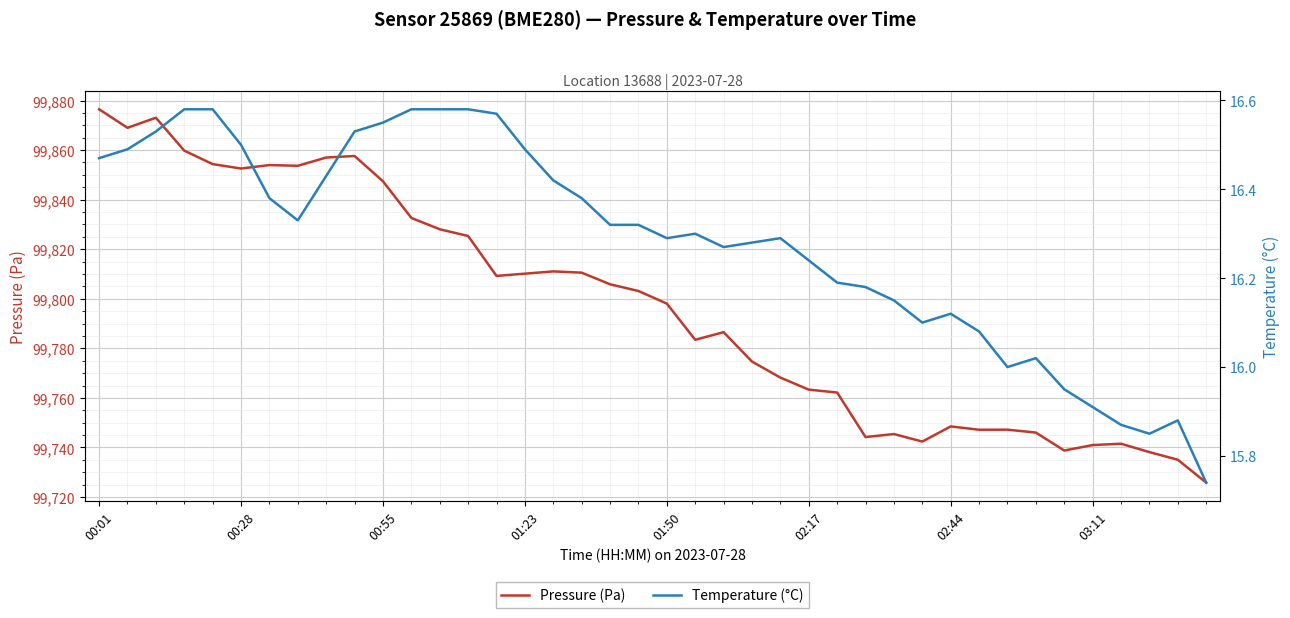

How many data points in Temperature (°C) are less than 16?

6